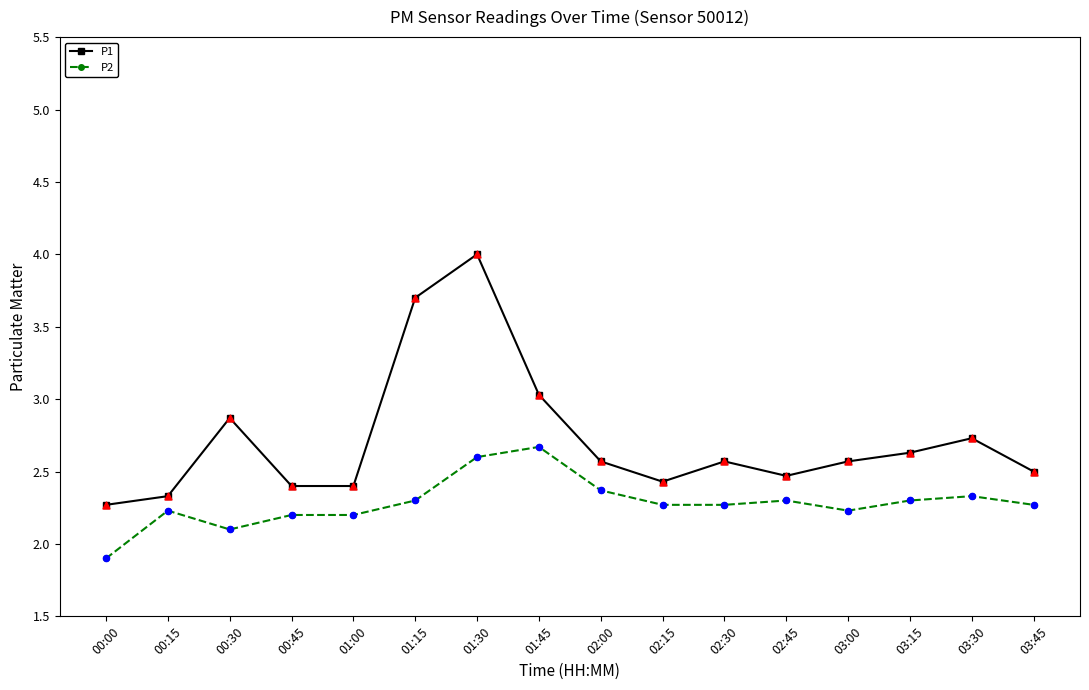

What is the difference between the highest and lowest values at 01:15?

1.4